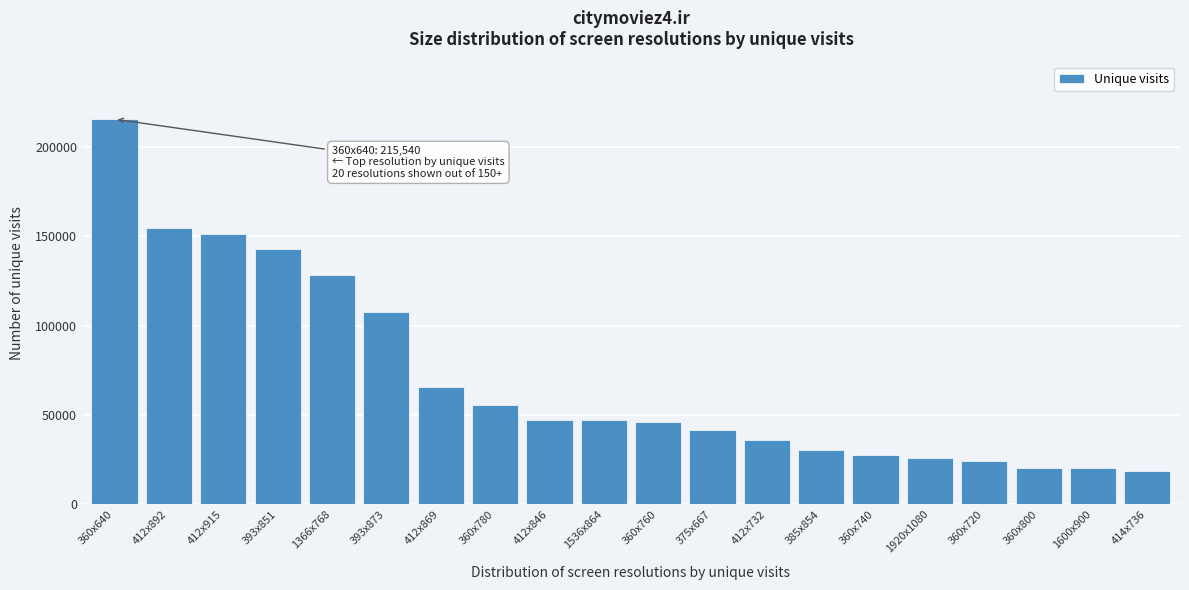

Which label corresponds to the largest value in the chart?

360x640